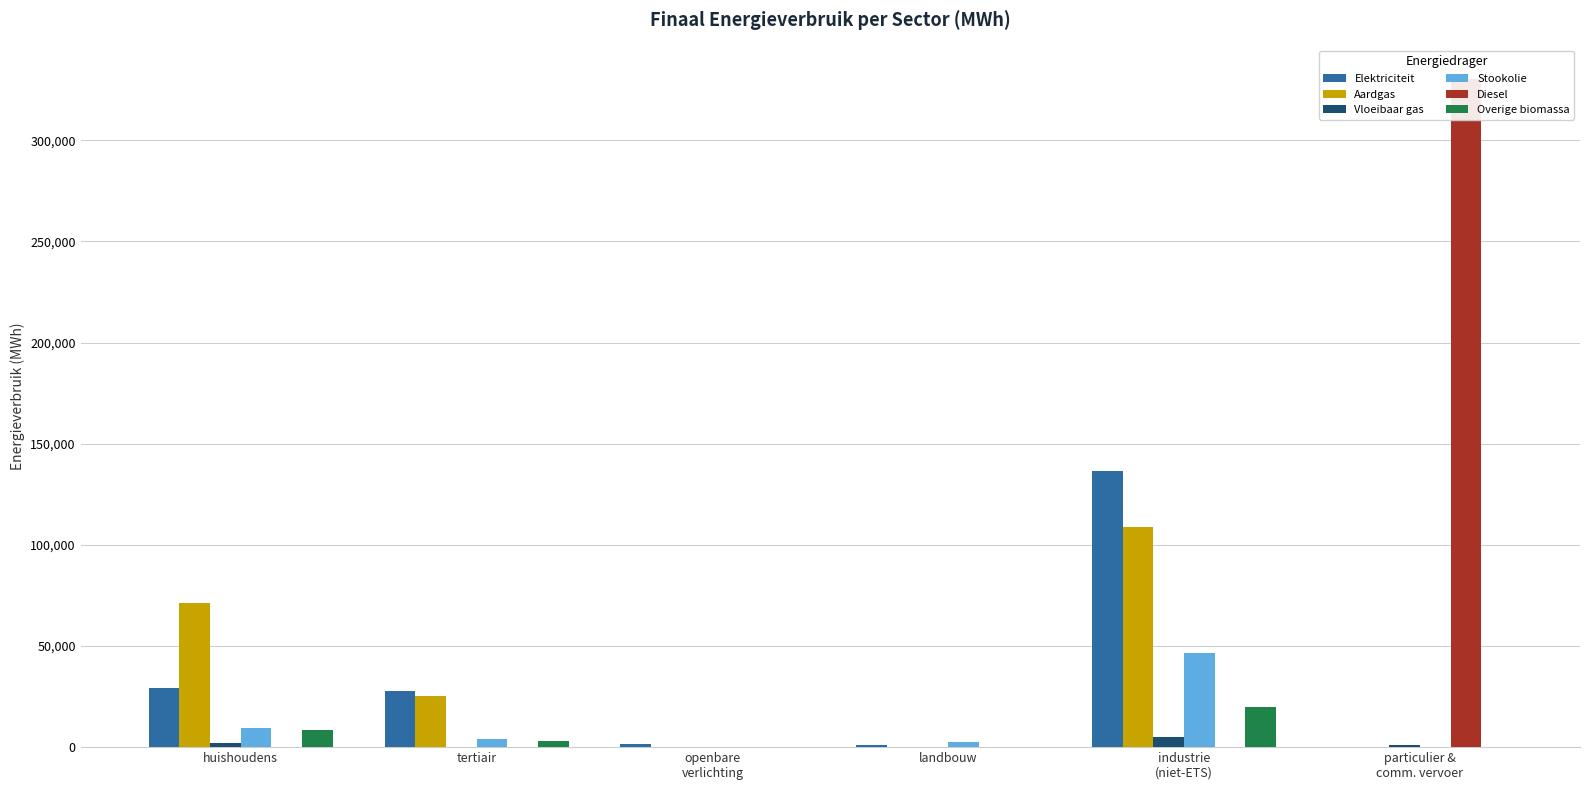

The Elektriciteit series shows 697.9 at openbare
verlichting. True or false?

False